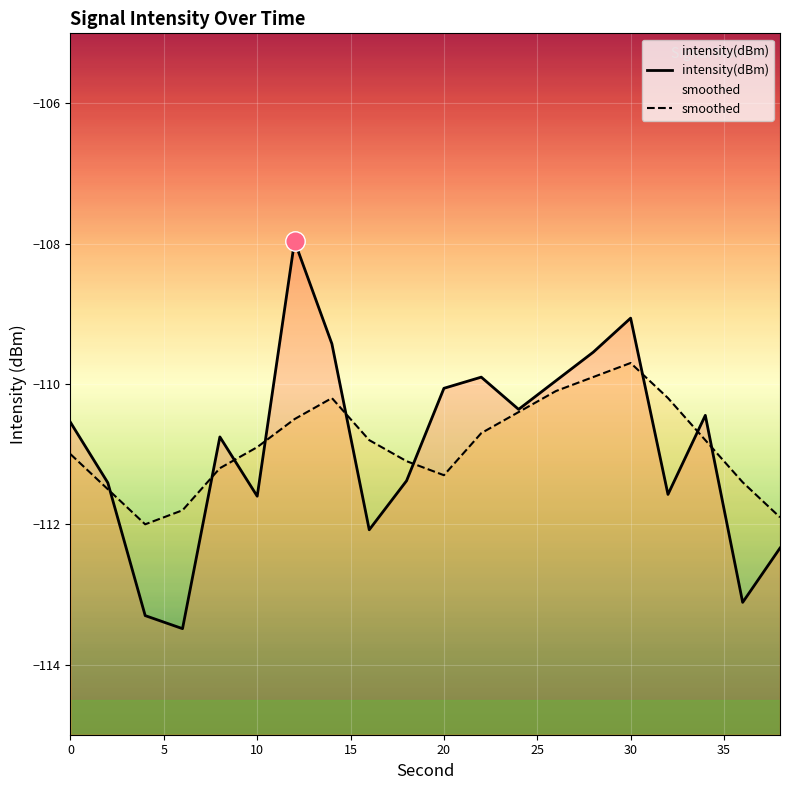

How many data points does each series have?

20